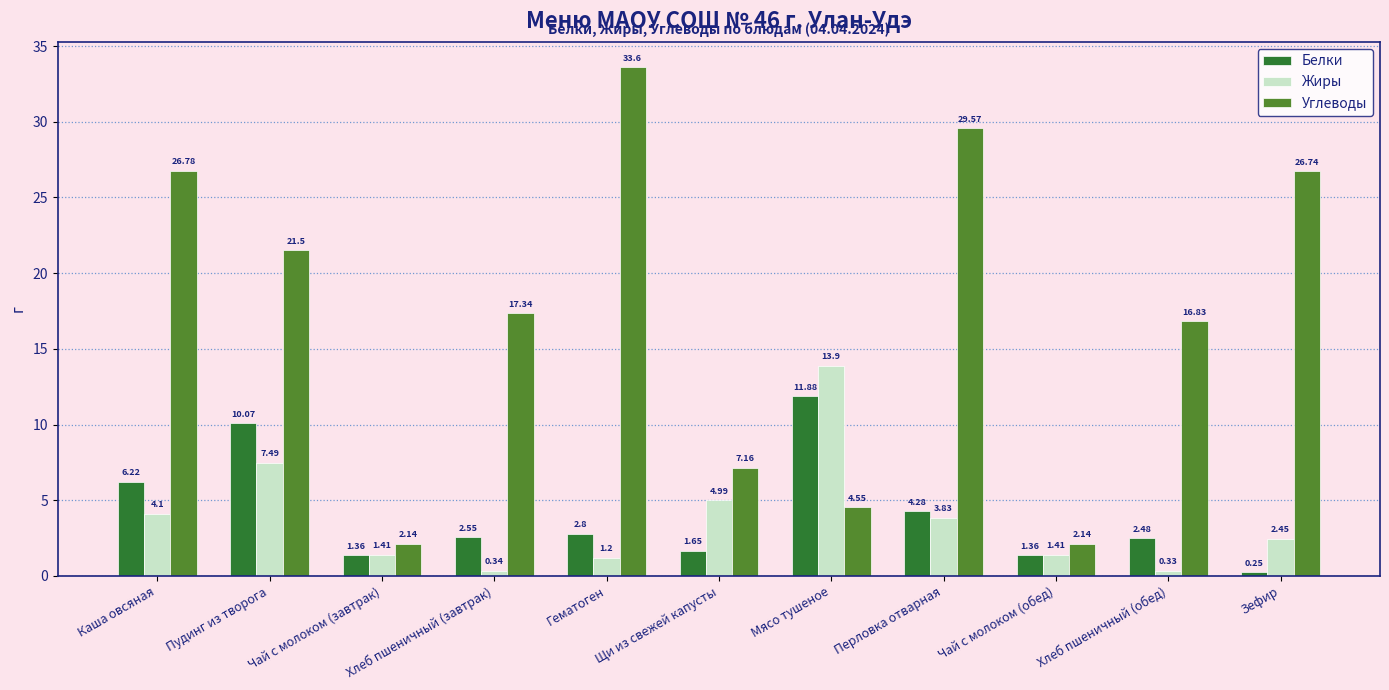

What is the sum of all Белки values?

44.9